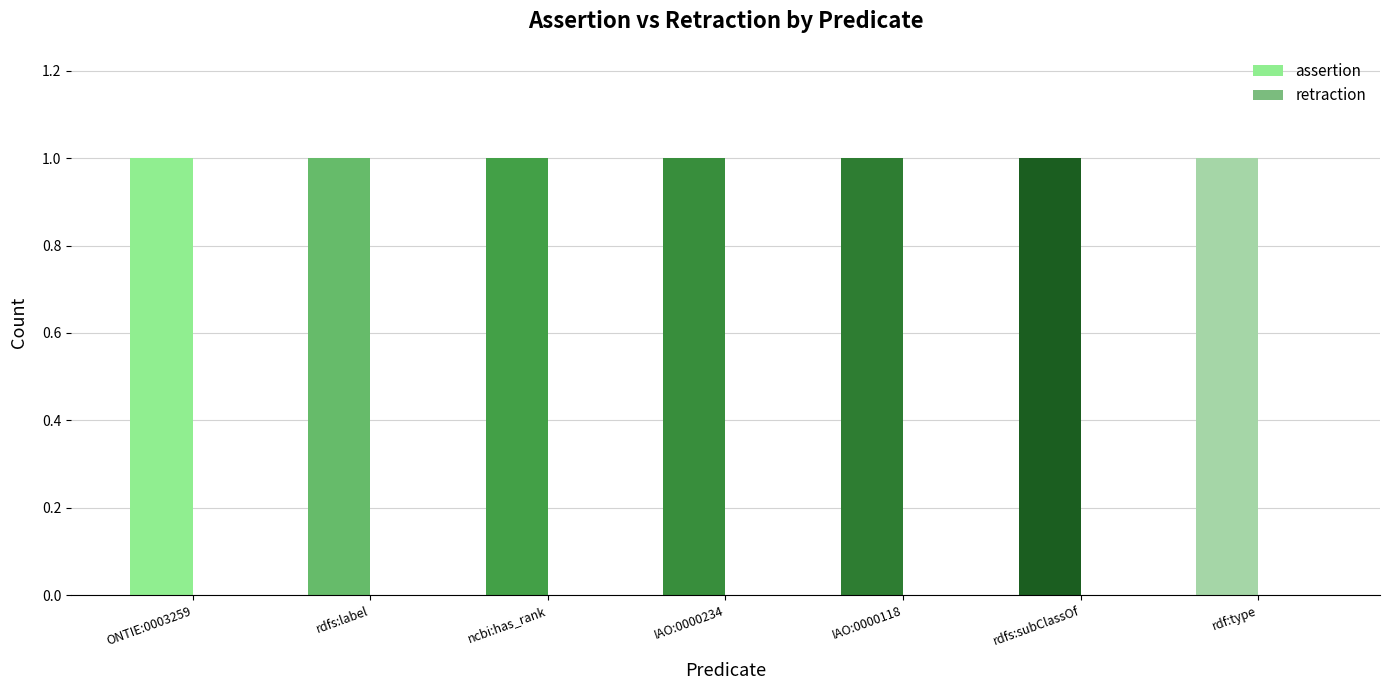

At how many categories does at least one series exceed 0?

7